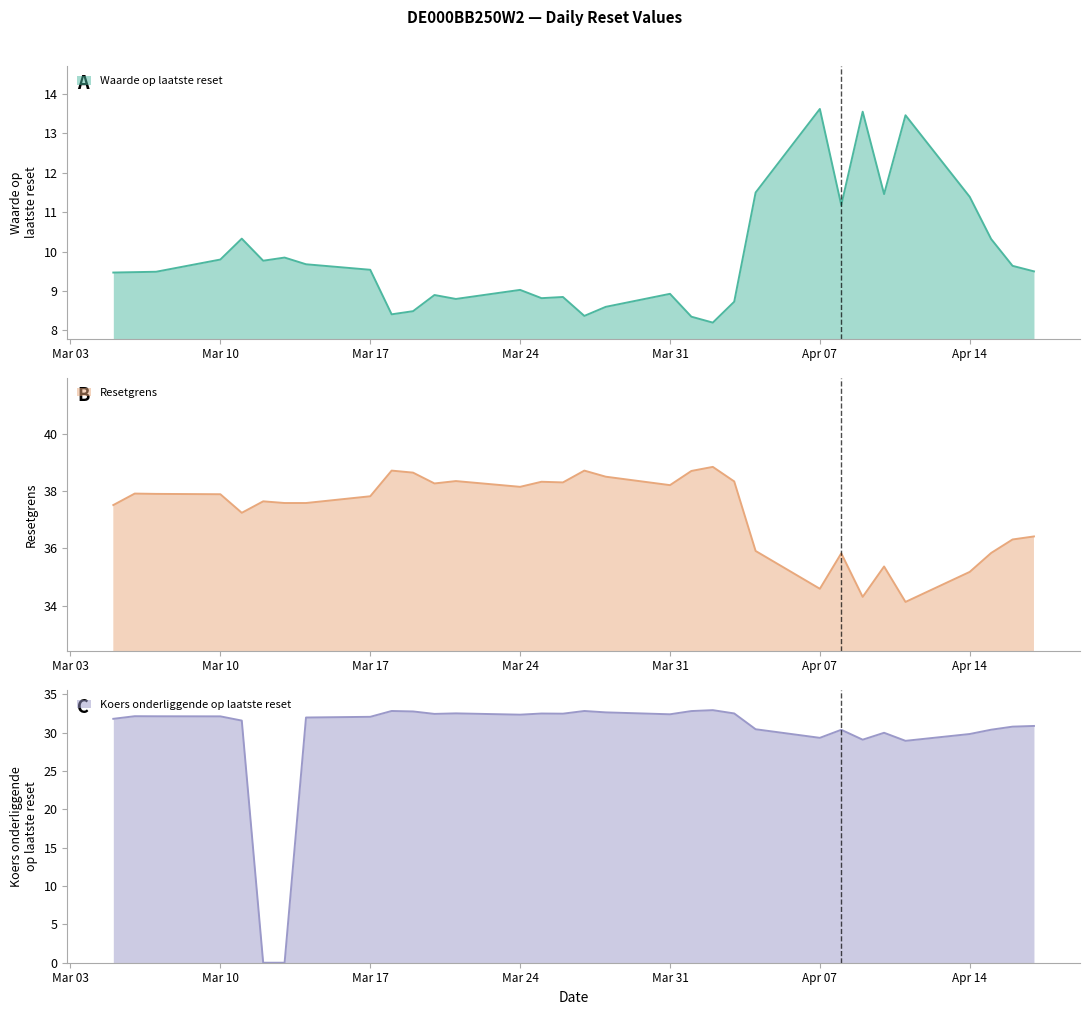

How many values in the Waarde op laatste reset series are below 9?

12